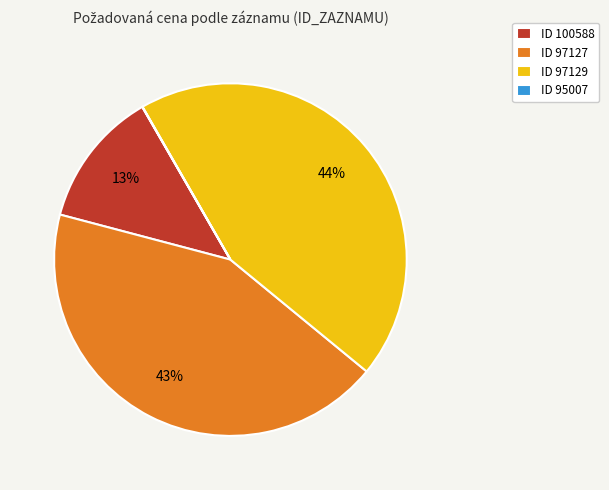

Which slice is the largest?

ID 97129